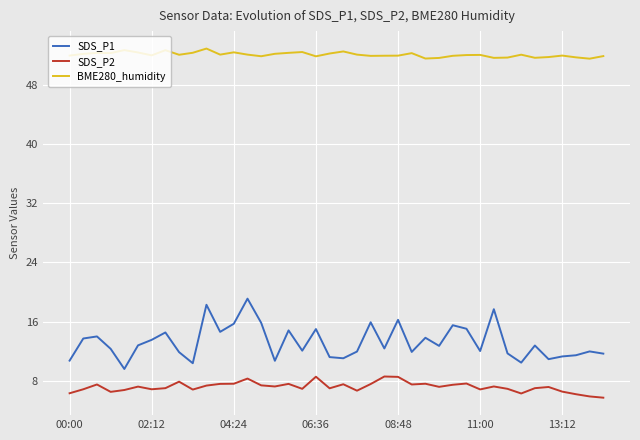

At how many categories does at least one series exceed 40?

40